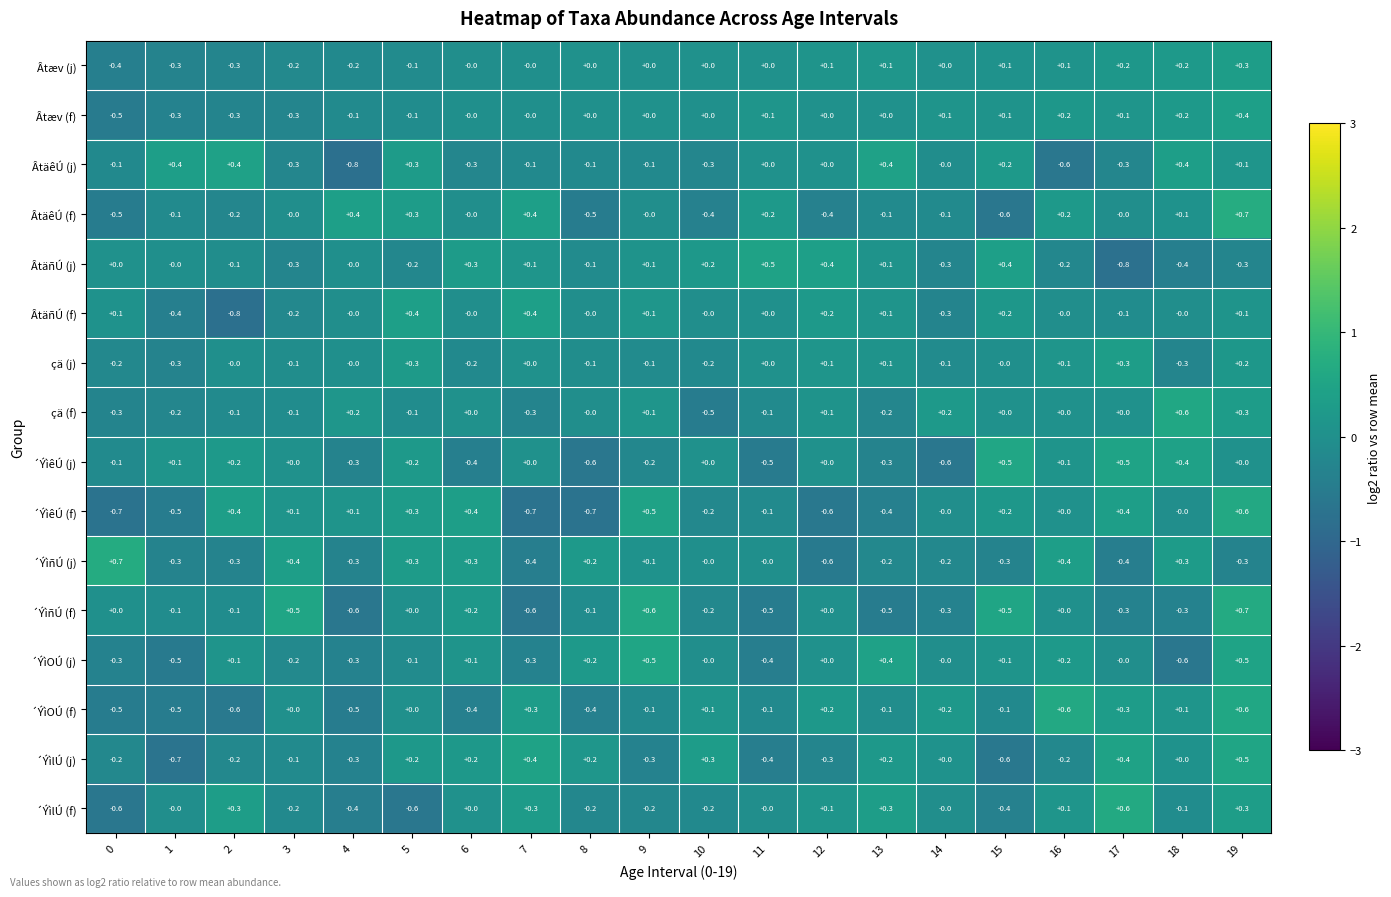

Count the number of categories in the chart.

20